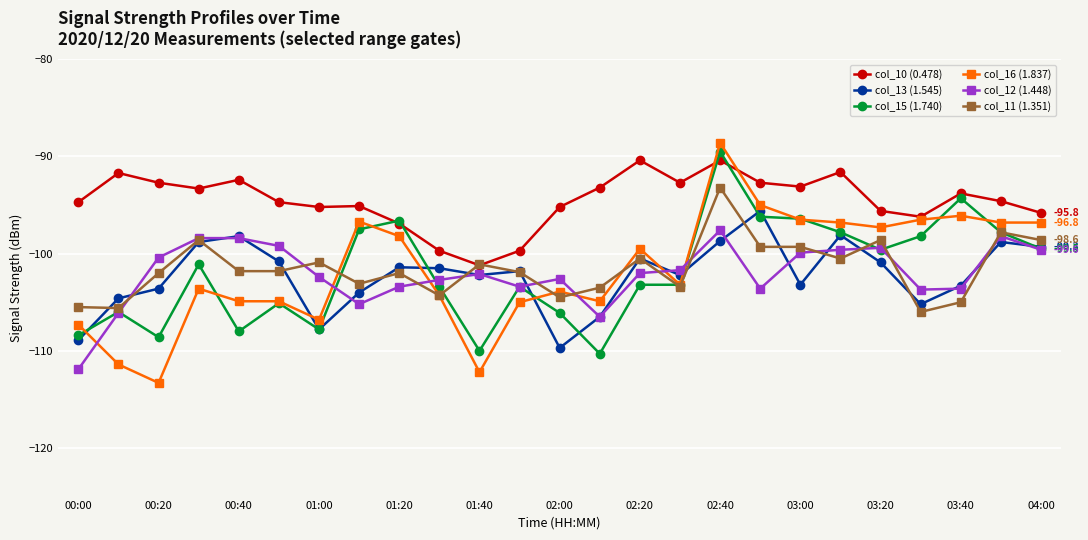

How many interior local valleys does the col_13 (1.545) series have?

6